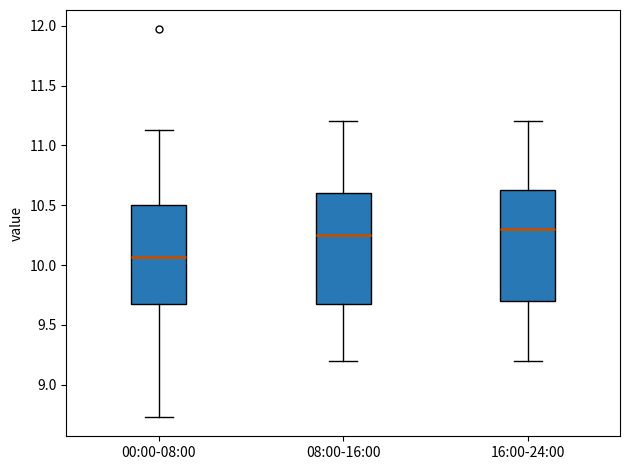

Which box's median line is the highest?

16:00-24:00